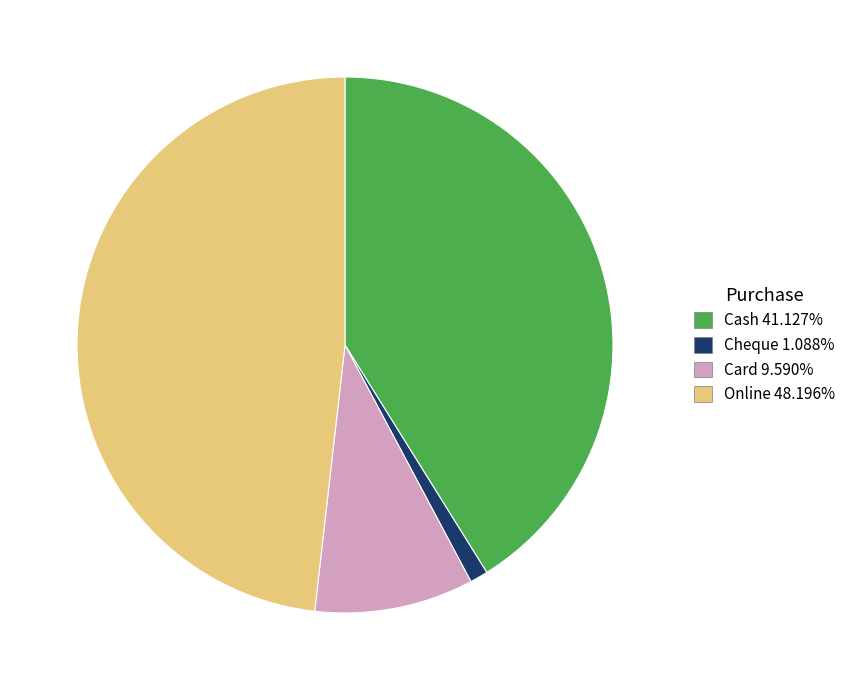

Between Online and Card, which is larger?

Online